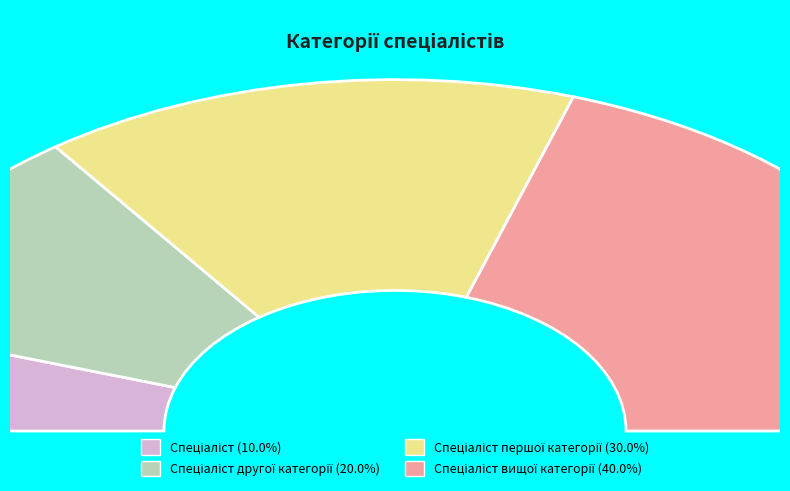

Which has a higher value, Спеціаліст другої категорії or Спеціаліст вищої категорії?

Спеціаліст вищої категорії